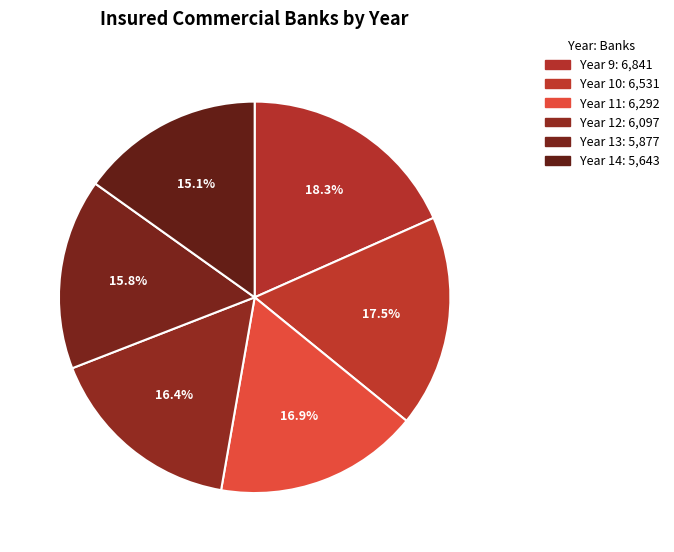

Count the number of slices in the pie.

6